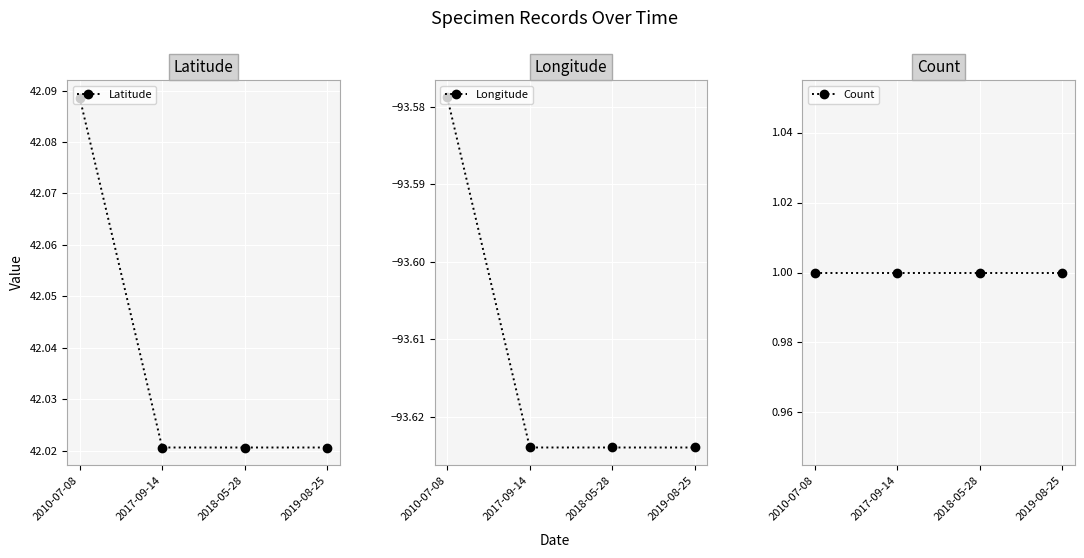

What is the minimum value for Longitude?

-93.6